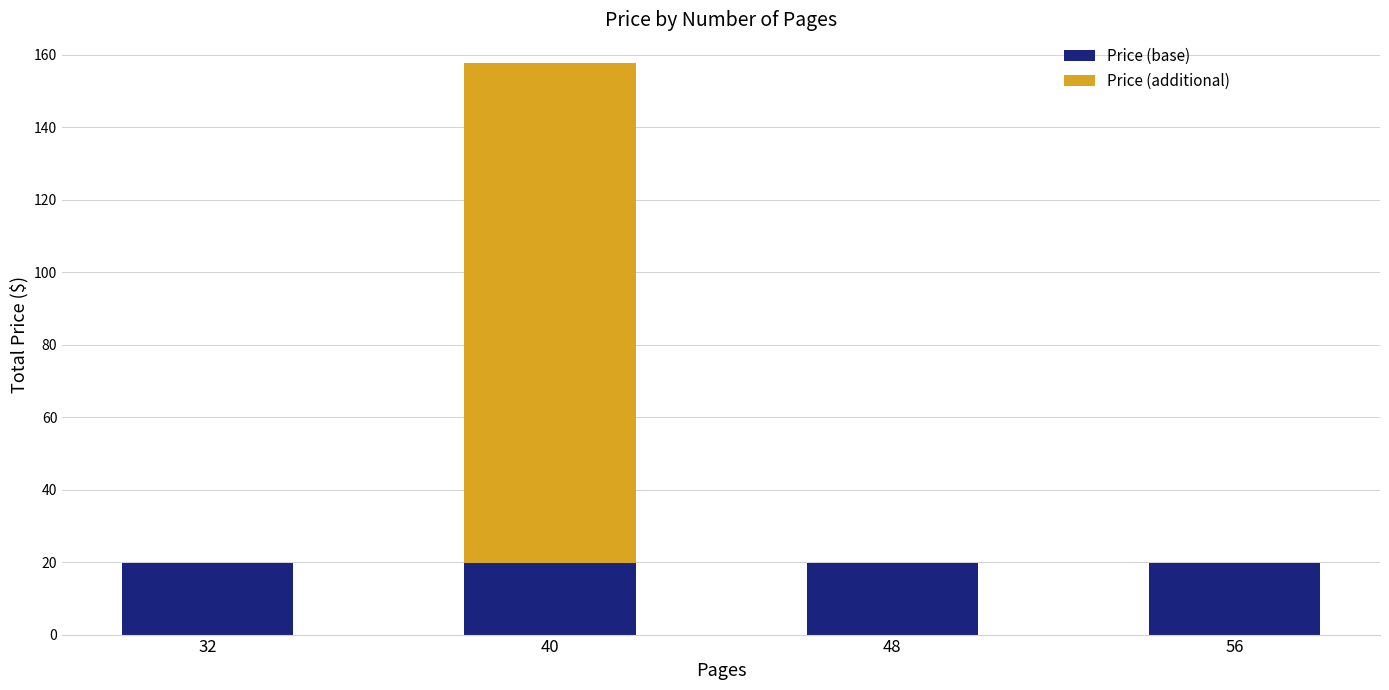

What is the sum of the Price (base) values at 48 and 40?

39.4